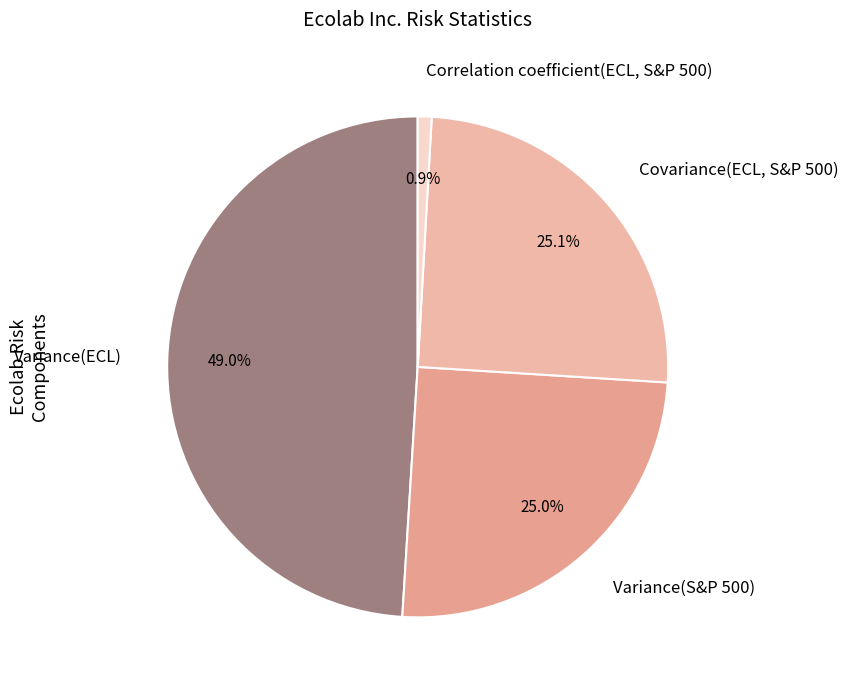

To the nearest percent, what percentage of the pie is Correlation coefficient(ECL, S&P 500)?

1%